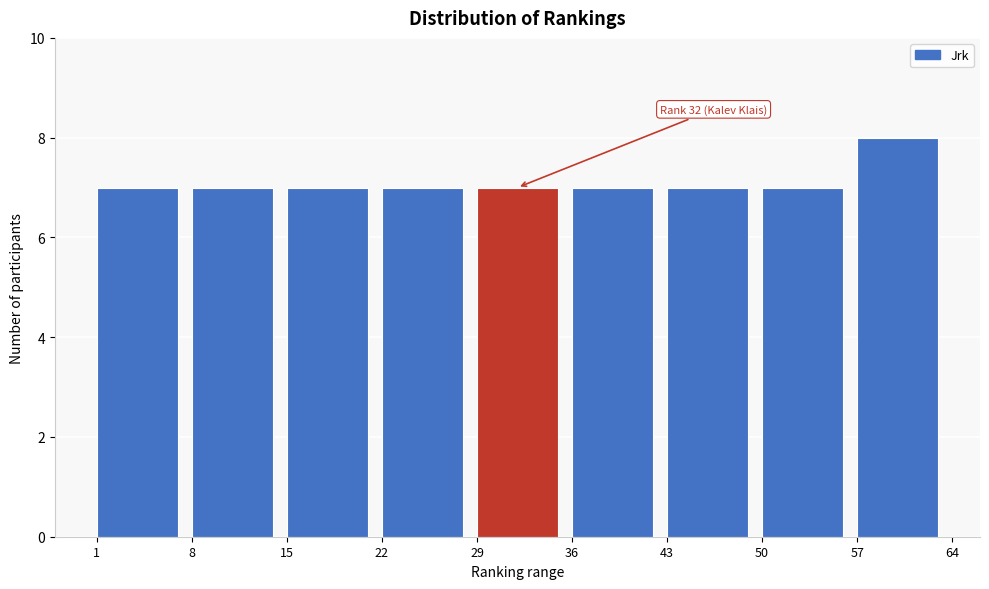

Over which range of the x-axis is the bar tallest?

57 to 64